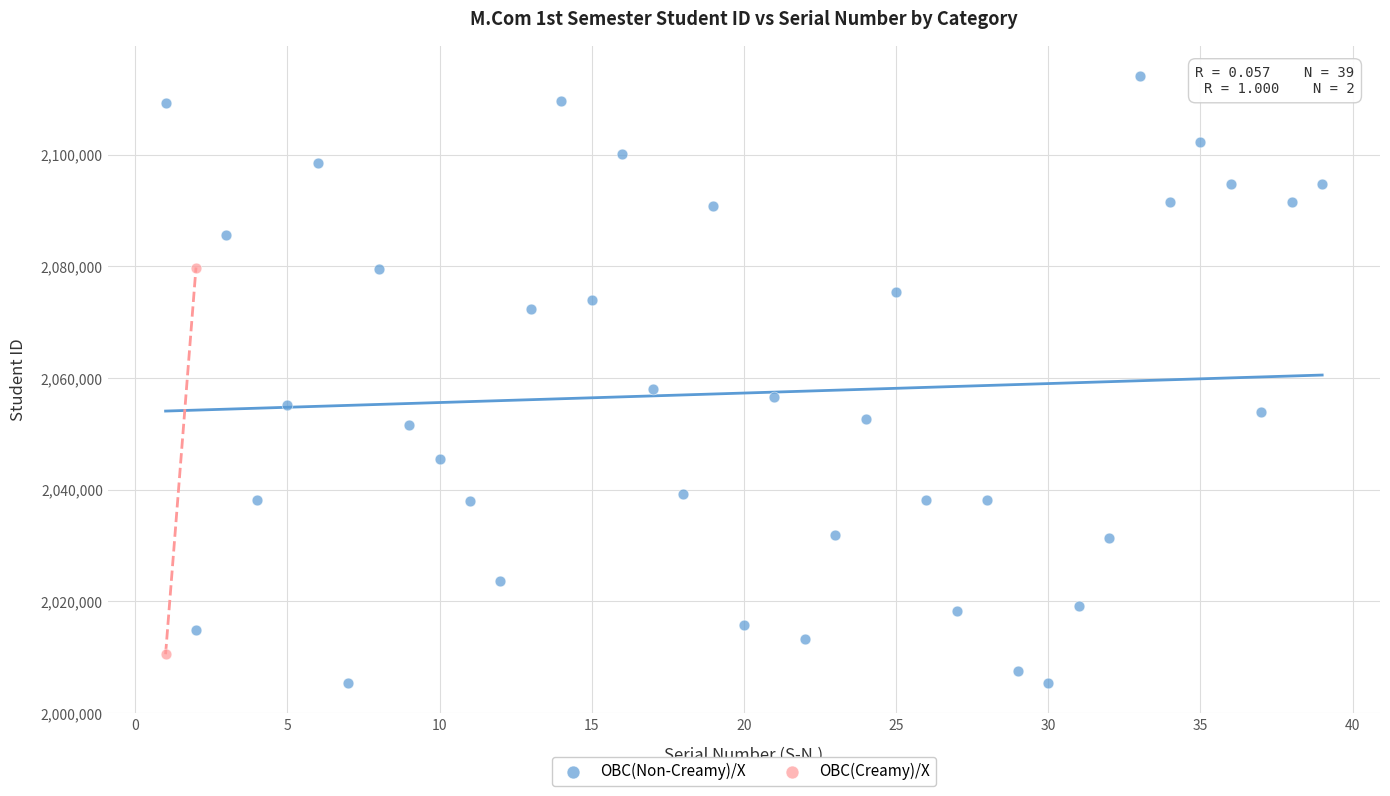

What are all the series names shown in the legend?

OBC(Non-Creamy)/X, OBC(Creamy)/X